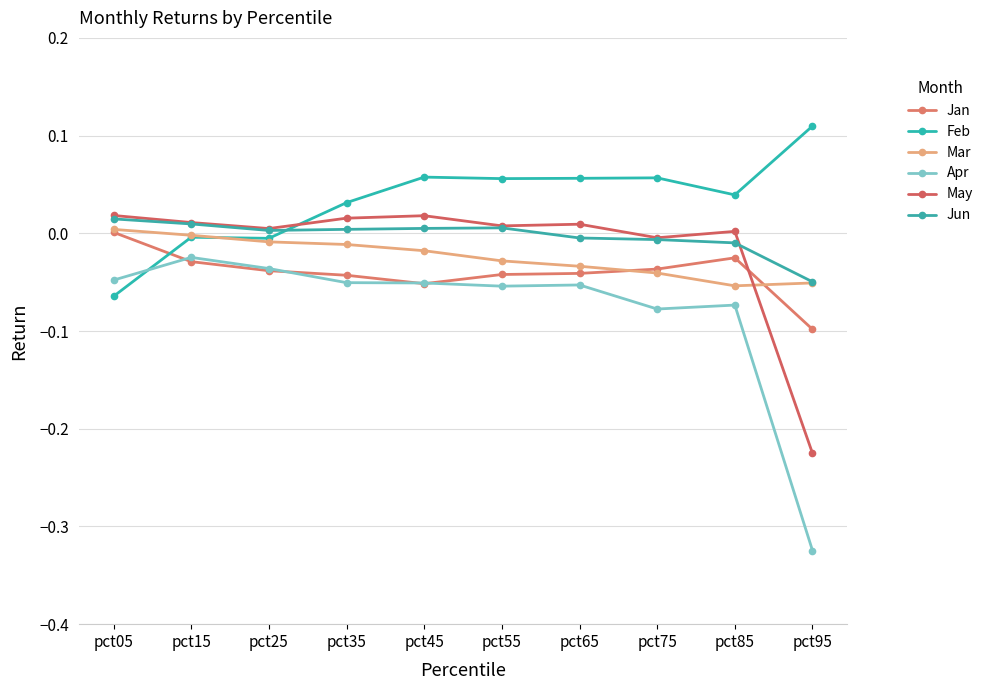

Reading right to left, what are all the values shown in this chart?

Jan: pct95=-0.1	pct85=-0.0	pct75=-0.0	pct65=-0.0	pct55=-0.0	pct45=-0.1	pct35=-0.0	pct25=-0.0	pct15=-0.0	pct05=0.0
Feb: pct95=0.1	pct85=0.0	pct75=0.1	pct65=0.1	pct55=0.1	pct45=0.1	pct35=0.0	pct25=-0.0	pct15=-0.0	pct05=-0.1
Mar: pct95=-0.1	pct85=-0.1	pct75=-0.0	pct65=-0.0	pct55=-0.0	pct45=-0.0	pct35=-0.0	pct25=-0.0	pct15=-0.0	pct05=0.0
Apr: pct95=-0.3	pct85=-0.1	pct75=-0.1	pct65=-0.1	pct55=-0.1	pct45=-0.1	pct35=-0.1	pct25=-0.0	pct15=-0.0	pct05=-0.0
May: pct95=-0.2	pct85=0.0	pct75=-0.0	pct65=0.0	pct55=0.0	pct45=0.0	pct35=0.0	pct25=0.0	pct15=0.0	pct05=0.0
Jun: pct95=-0.0	pct85=-0.0	pct75=-0.0	pct65=-0.0	pct55=0.0	pct45=0.0	pct35=0.0	pct25=0.0	pct15=0.0	pct05=0.0